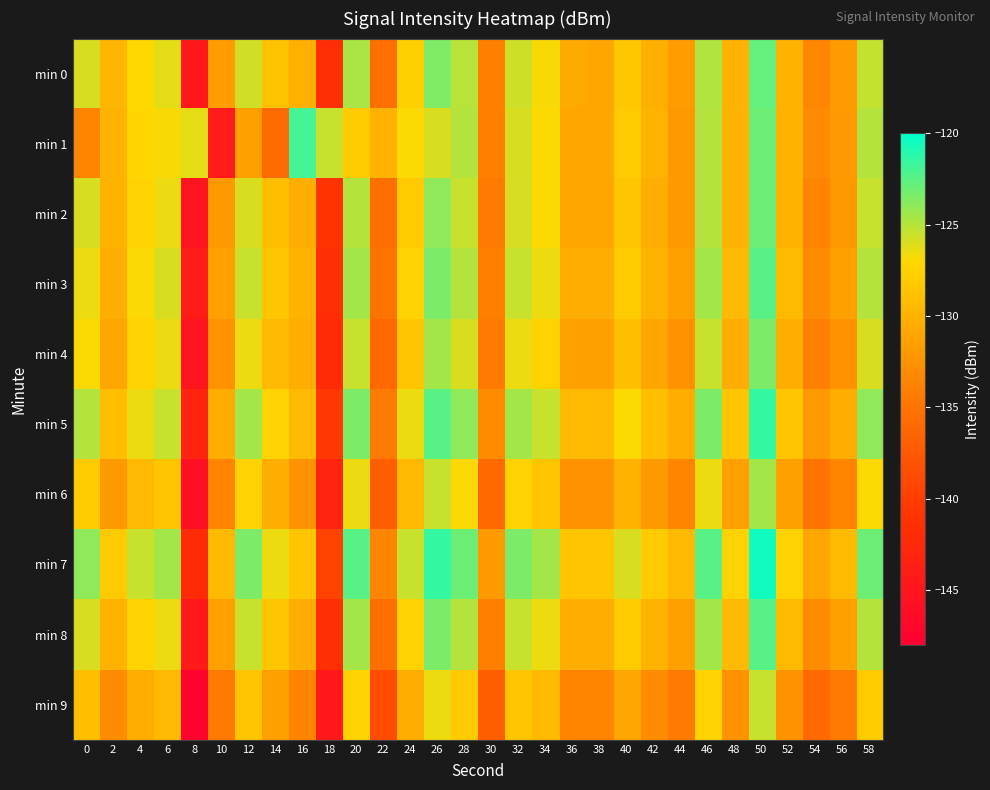

Count the number of categories in the chart.

30